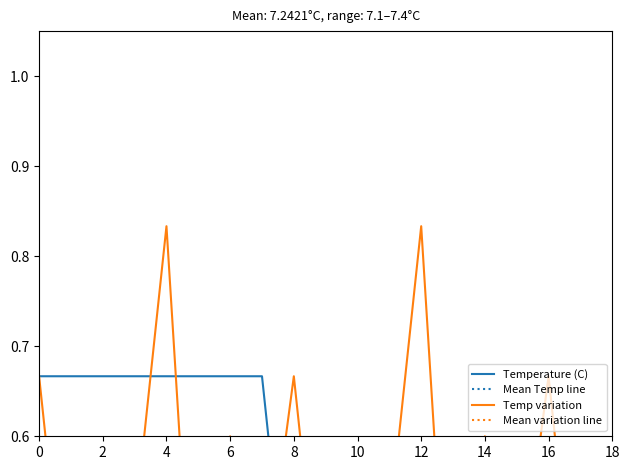

The chart shows a value of 0.3 at 16. True or false?

True